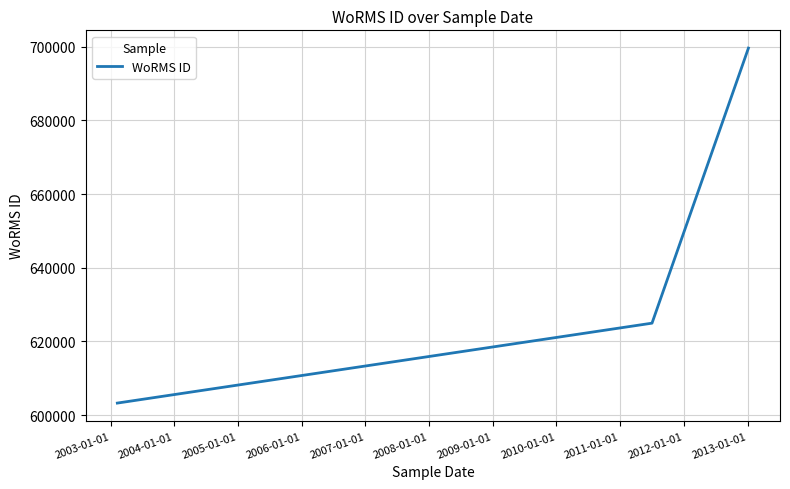

Does the chart display data point markers on the line(s)?

No